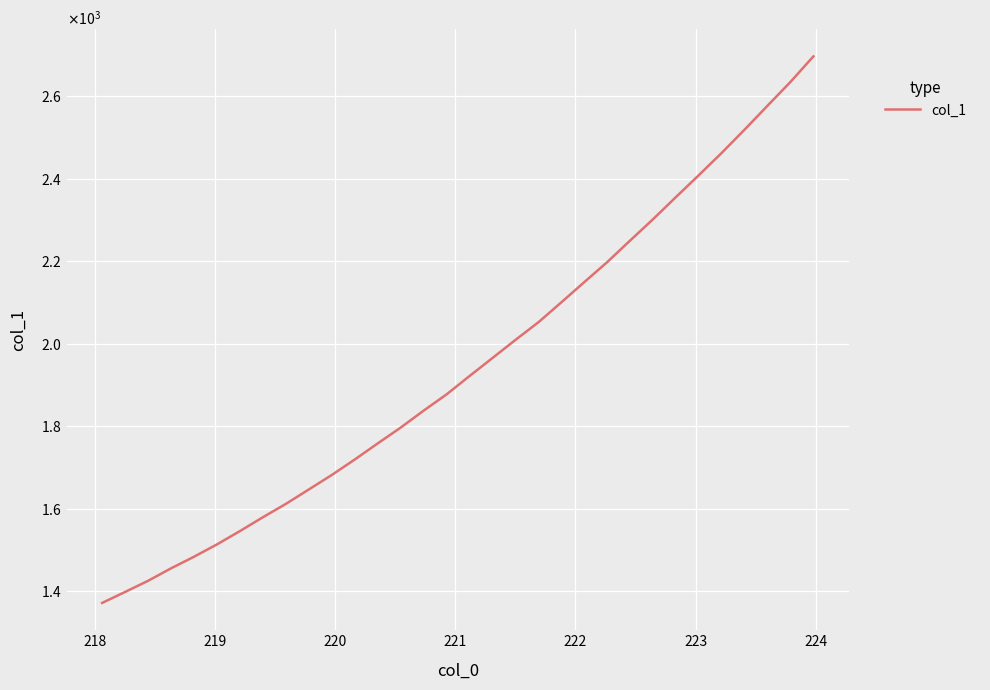

Does the chart display data point markers on the line(s)?

No